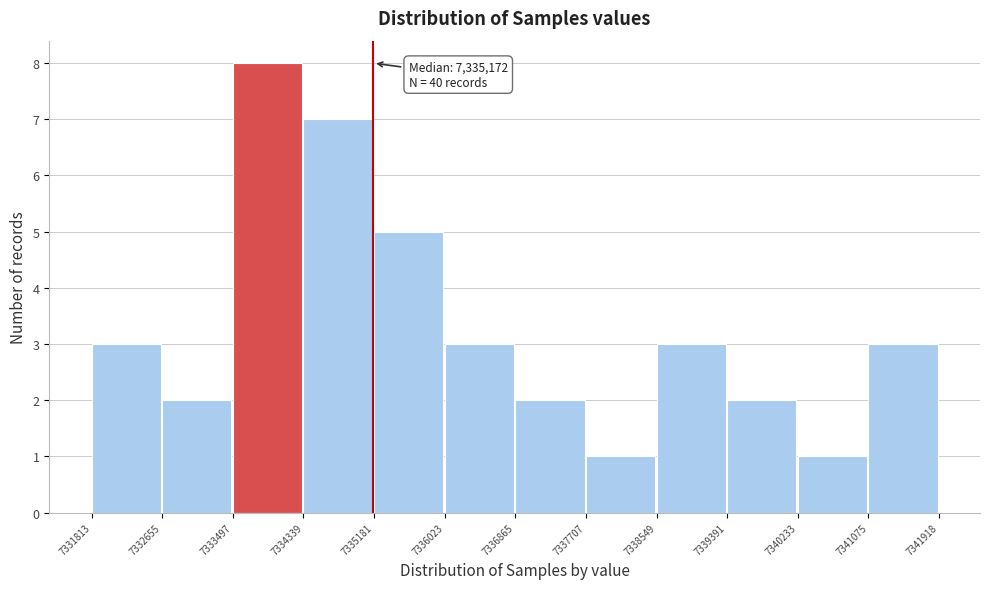

Over which range of the x-axis is the bar tallest?

7333497 to 7334339